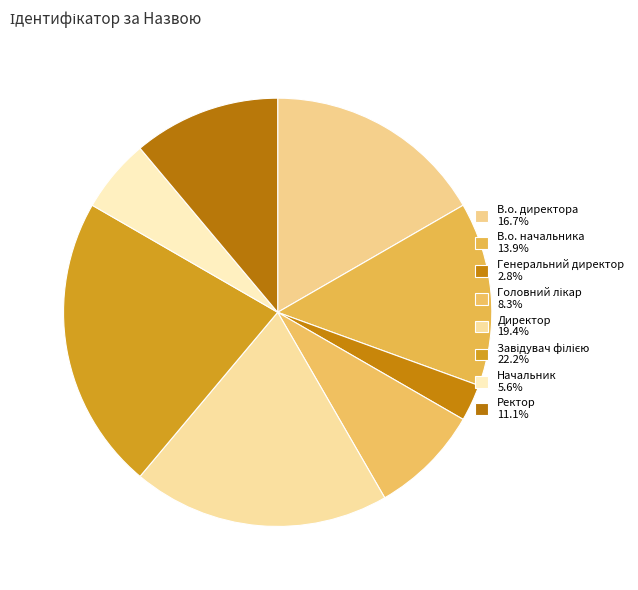

Does any single category account for the majority?

No